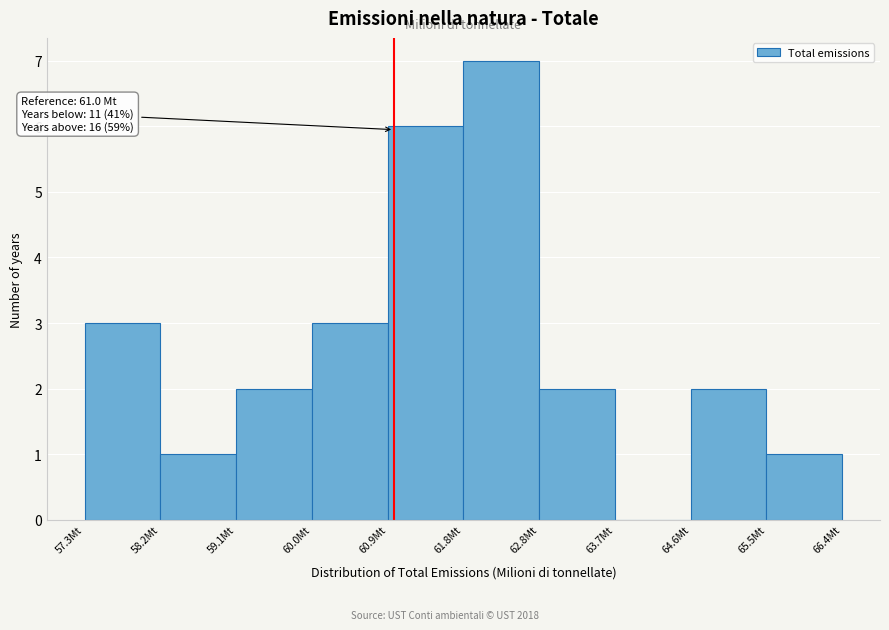

Over which range of the x-axis is the bar tallest?

61.8 to 62.8